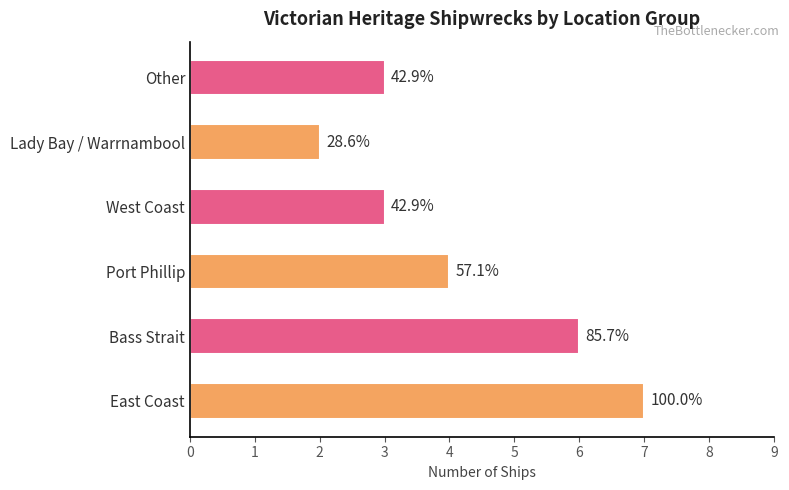

How many bars are there in total?

6